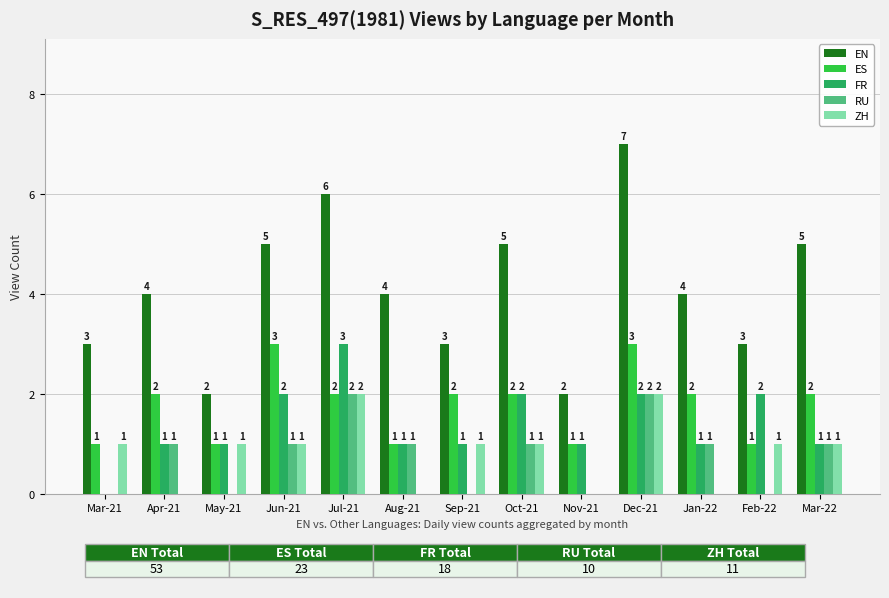

At which category is the sum across all series the highest?

Dec-21